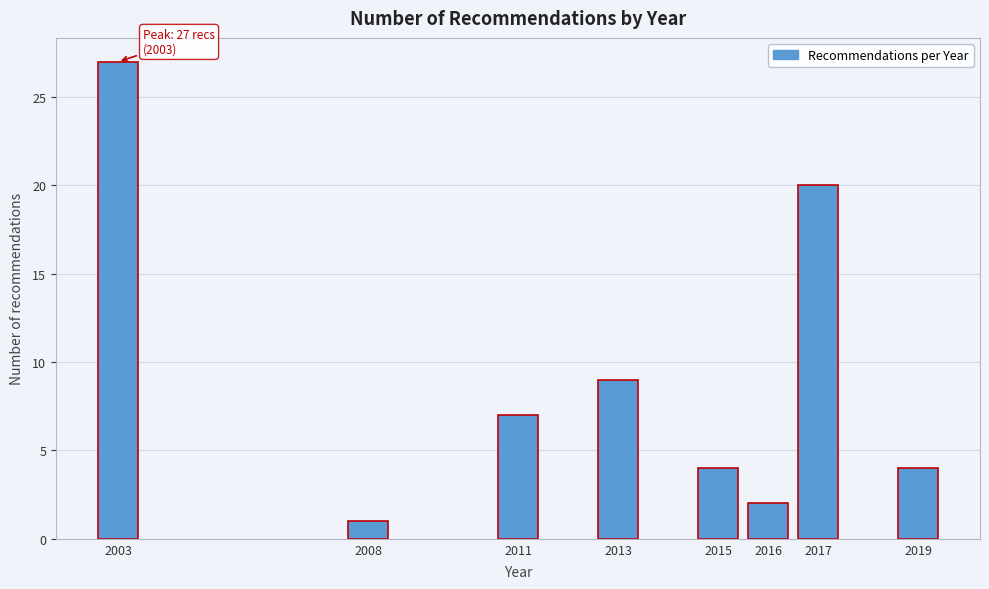

Reading left to right, extract all data points from this chart.

2003=27	2008=1	2011=7	2013=9	2015=4	2016=2	2017=20	2019=4